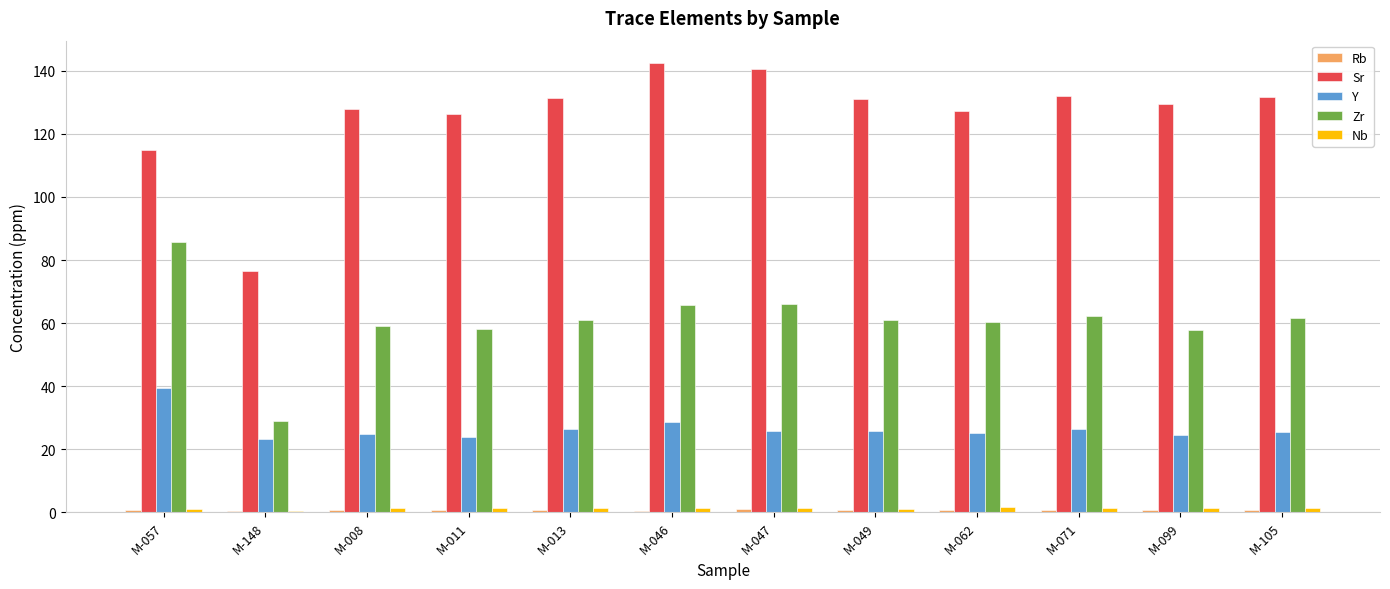

What is the sum of all Nb values?

15.9